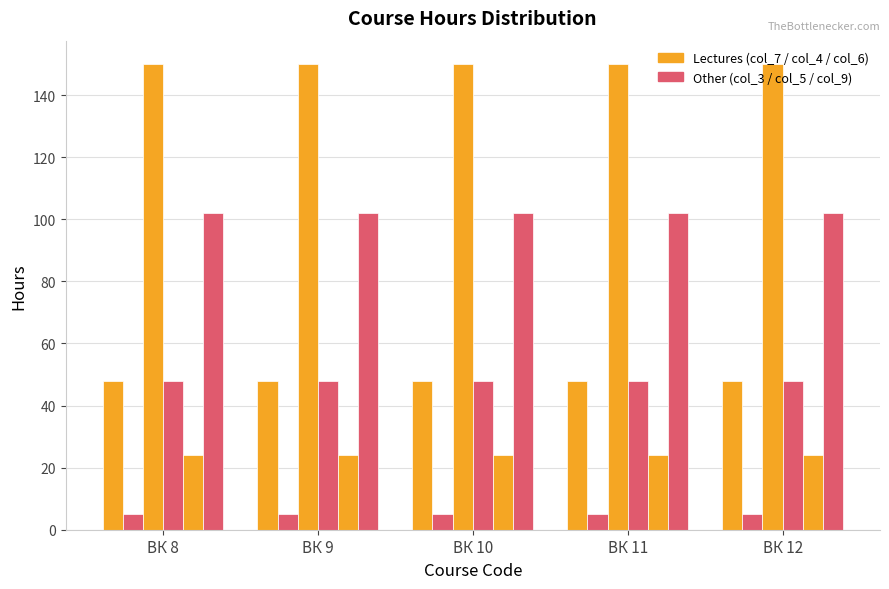

At which category is the sum across all series the highest?

ВК 8